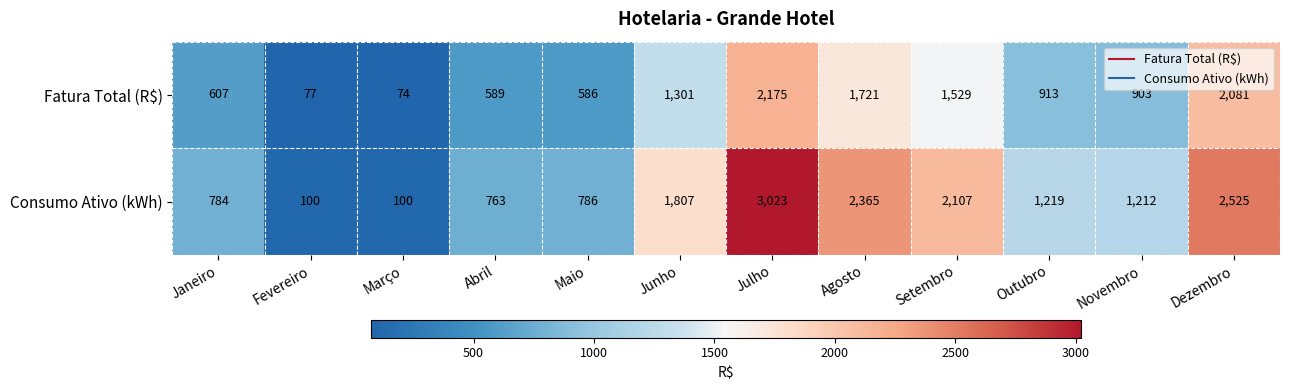

Which series has the largest total across all categories?

Consumo Ativo (kWh)